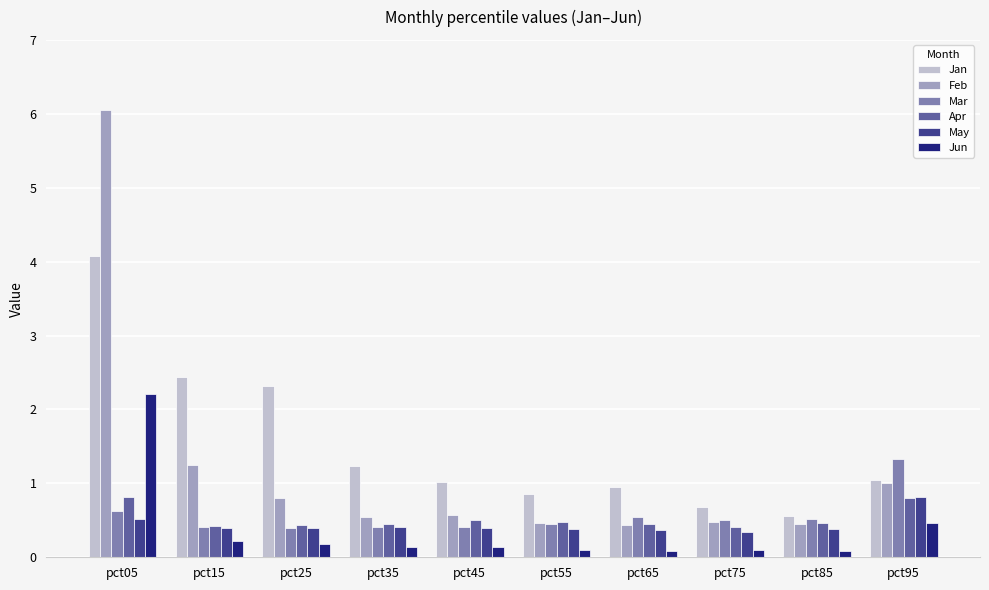

How many groups of bars are there?

10